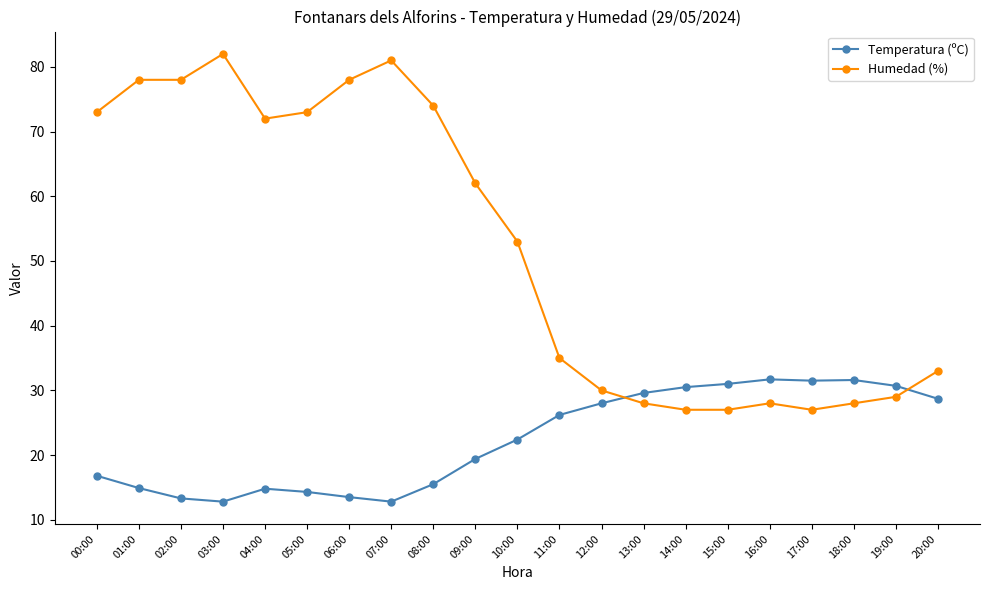

The value of Humedad (%) at 06:00 is 41.1. True or false?

False